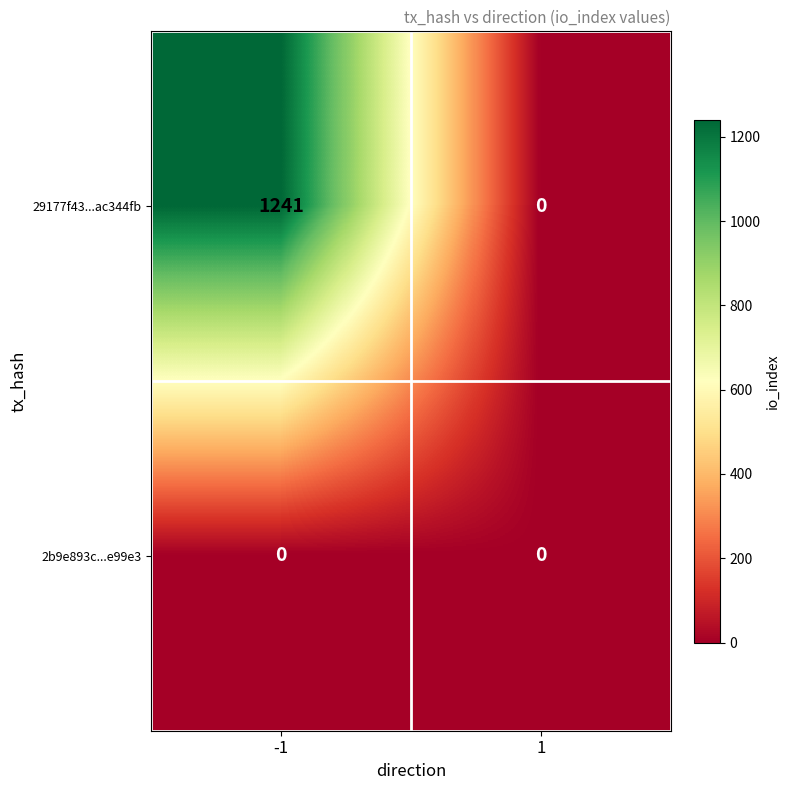

What is the spread (max minus min) of values at -1?

1241